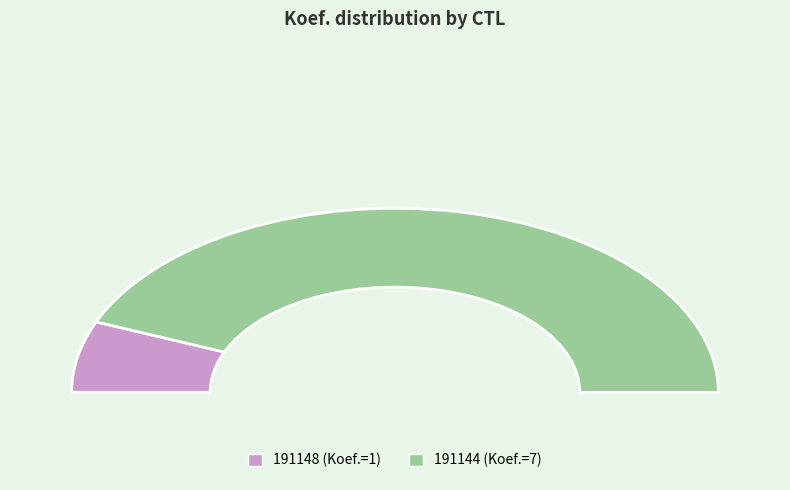

Which slice represents more than half of the pie?

191144